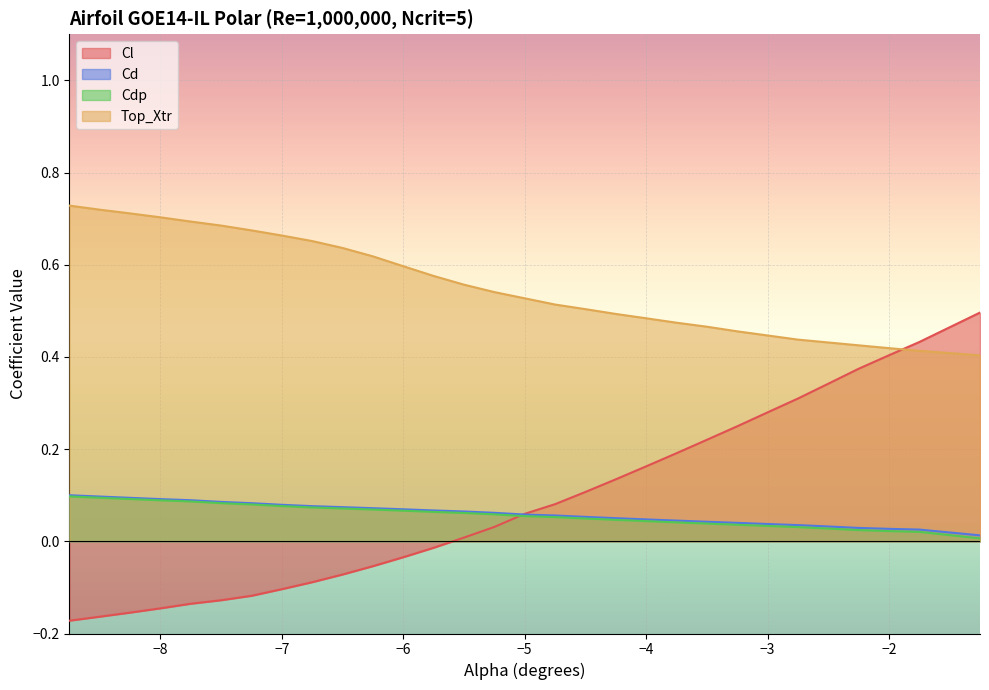

Reading left to right, what are all the values shown in this chart?

Cl: -0.2	-0.2	-0.2	-0.1	-0.1	-0.1	-0.1	-0.1	-0.1	-0.1	-0.1	-0.0	-0.0	0.0	0.0	0.1	0.1	0.1	0.1	0.2	0.2	0.2	0.2	0.3	0.3	0.3	0.4	0.4	0.4	0.5
Cd: 0.1	0.1	0.1	0.1	0.1	0.1	0.1	0.1	0.1	0.1	0.1	0.1	0.1	0.1	0.1	0.1	0.1	0.1	0.1	0.0	0.0	0.0	0.0	0.0	0.0	0.0	0.0	0.0	0.0	0.0
Cdp: 0.1	0.1	0.1	0.1	0.1	0.1	0.1	0.1	0.1	0.1	0.1	0.1	0.1	0.1	0.1	0.1	0.1	0.0	0.0	0.0	0.0	0.0	0.0	0.0	0.0	0.0	0.0	0.0	0.0	0.0
Top_Xtr: 0.7	0.7	0.7	0.7	0.7	0.7	0.7	0.7	0.7	0.6	0.6	0.6	0.6	0.6	0.5	0.5	0.5	0.5	0.5	0.5	0.5	0.5	0.5	0.4	0.4	0.4	0.4	0.4	0.4	0.4